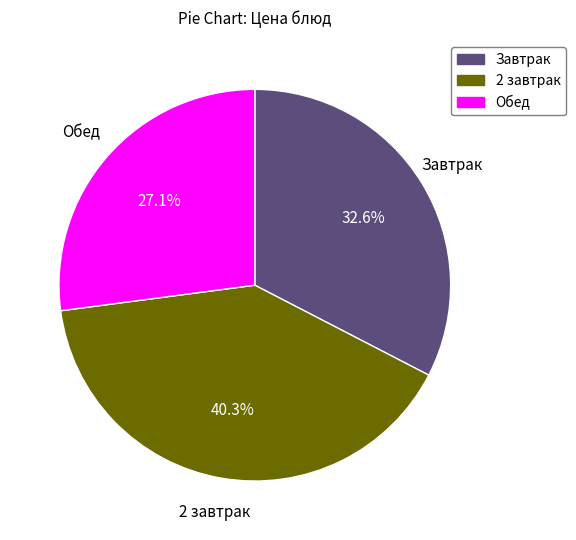

Between Обед and 2 завтрак, which is larger?

2 завтрак